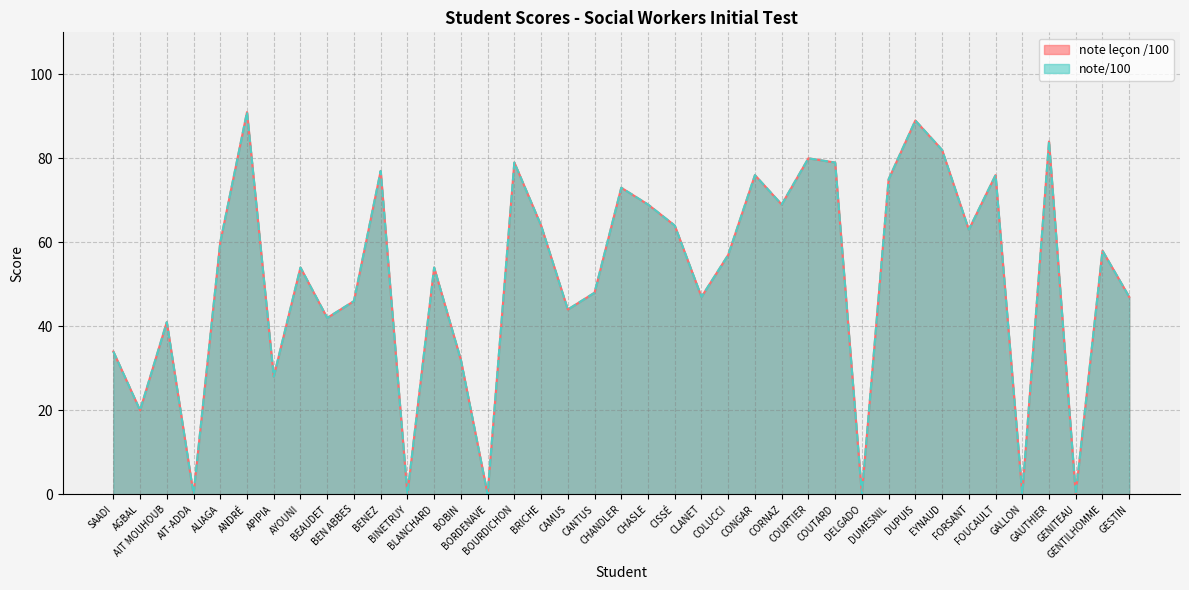

How many positive values does the note leçon /100 series have?

33